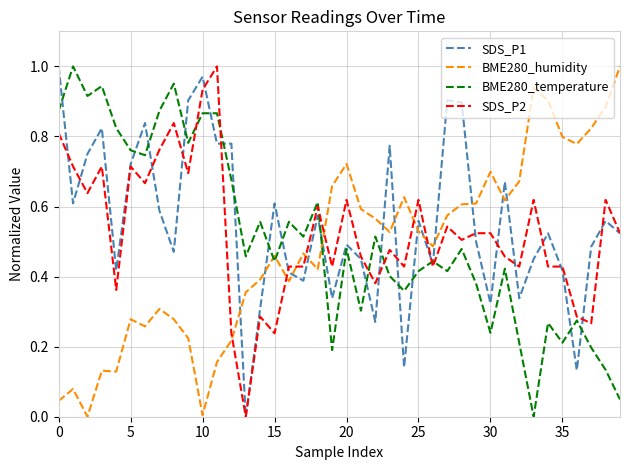

Which series has the widest spread of values?

SDS_P1